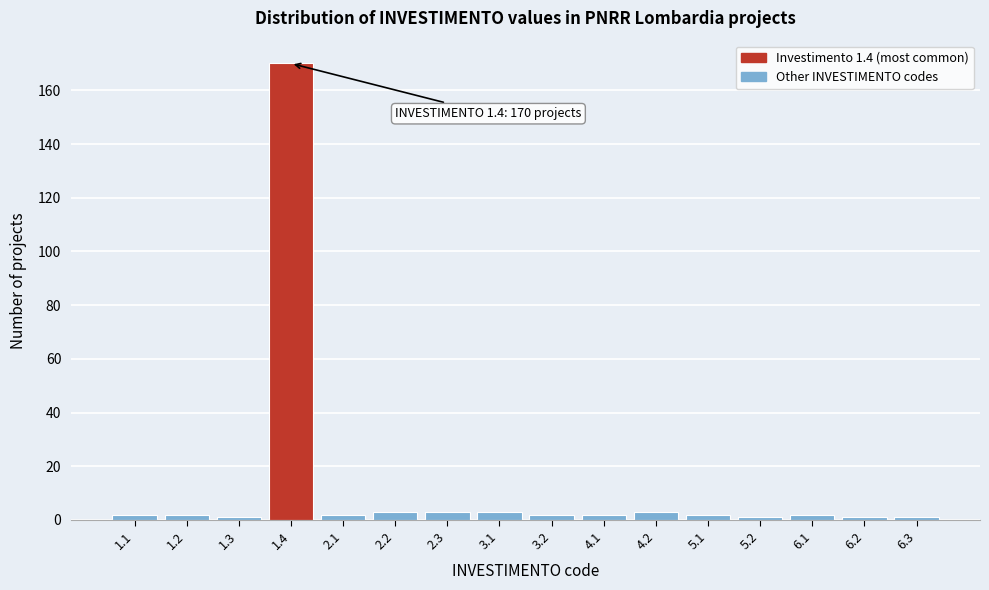

Reading right to left, extract all data points from this chart.

6.3=1	6.2=1	6.1=2	5.2=1	5.1=2	4.2=3	4.1=2	3.2=2	3.1=3	2.3=3	2.2=3	2.1=2	1.4=170	1.3=1	1.2=2	1.1=2